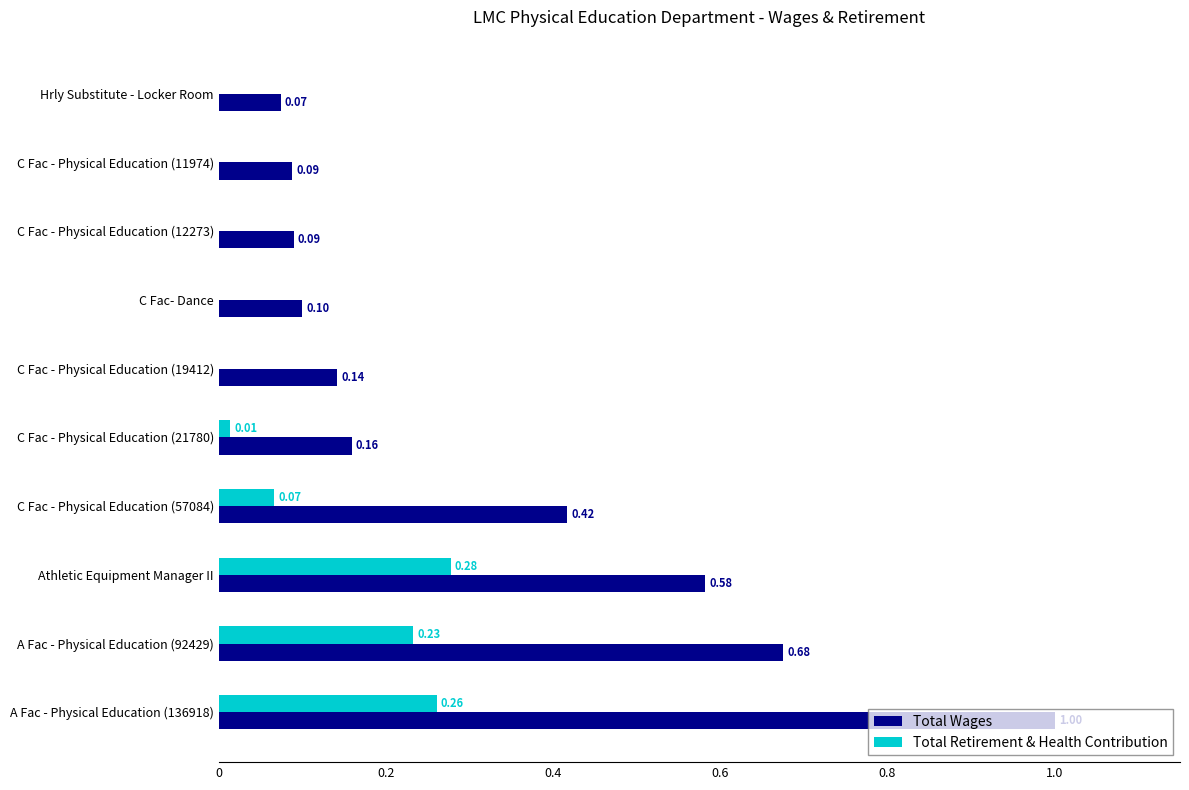

How many positive values does the Total Retirement & Health Contribution series have?

5